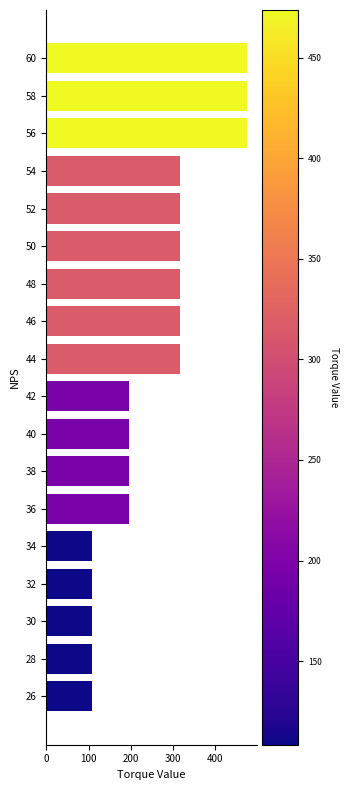

Reading top to bottom, what are all the values shown in this chart?

60=473.8	58=473.8	56=473.8	54=315.4	52=315.4	50=315.4	48=315.4	46=315.4	44=315.4	42=194.7	40=194.7	38=194.7	36=194.7	34=108.4	32=108.4	30=108.4	28=108.4	26=108.4